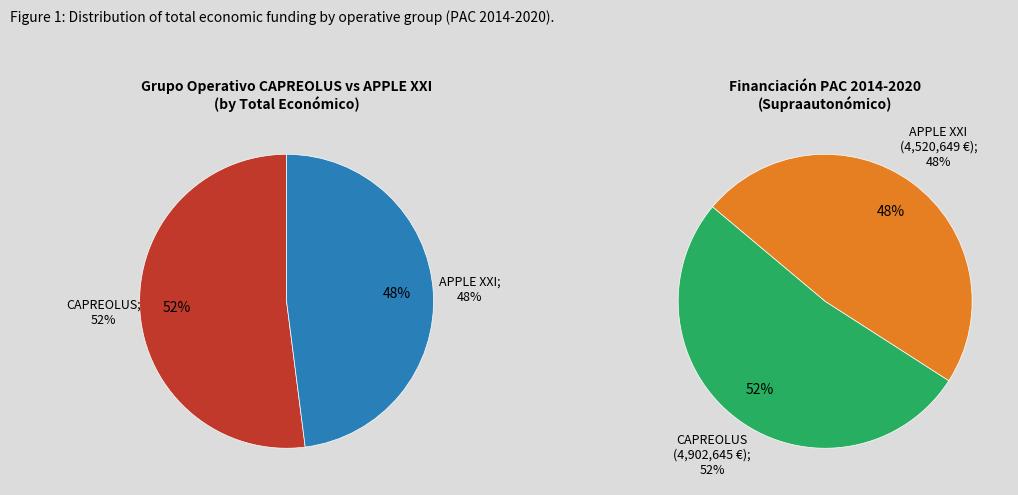

To the nearest percent, what is the difference between the 1 and 0 slice percentages?

4%